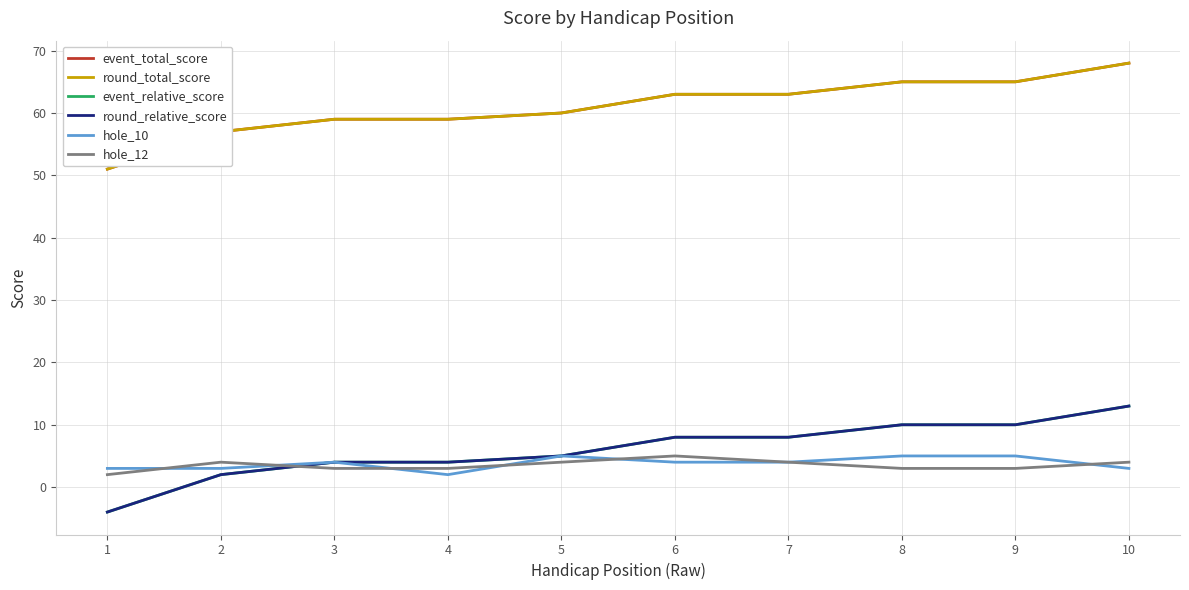

What is the total value across all series at 8?

158